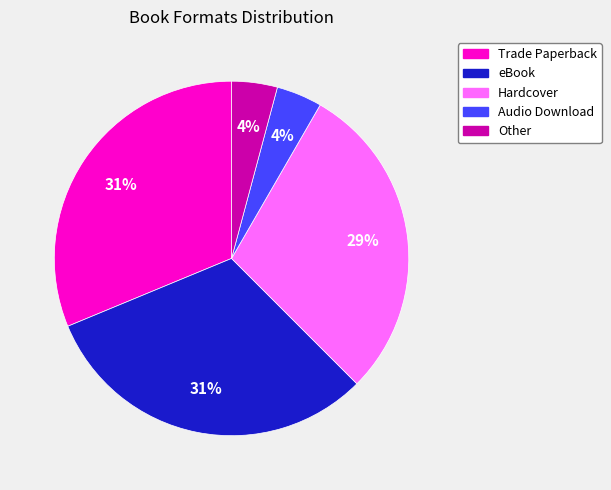

Between Trade Paperback and Other, which is larger?

Trade Paperback